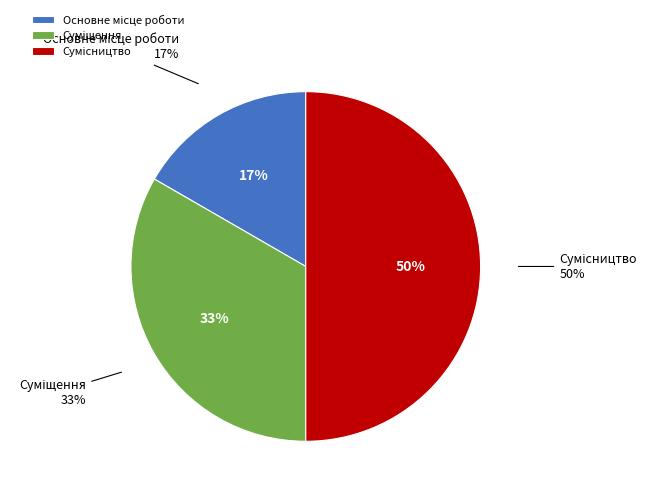

Is it true that Основне місце роботи is 28% of the pie?

False